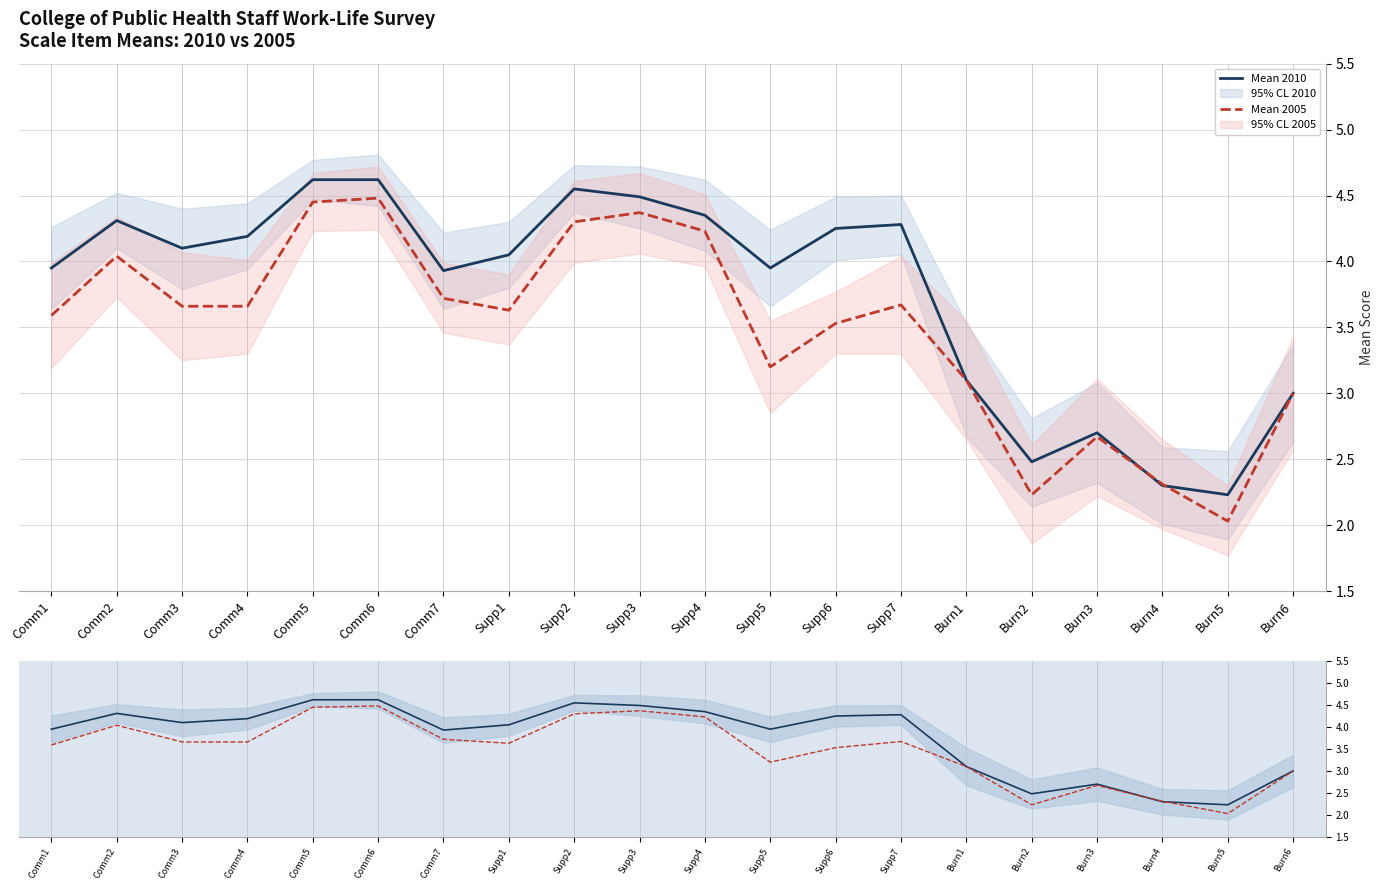

True or false: Mean 2005 has a value of 5.6 at Comm4.

False